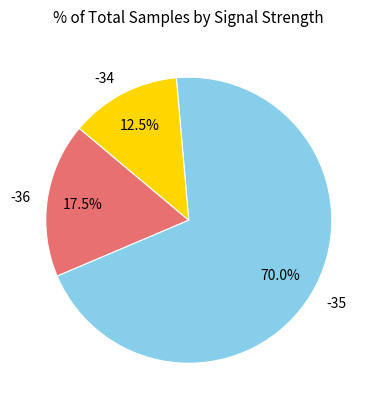

Combined, do -34 and -36 account for over 50%?

No